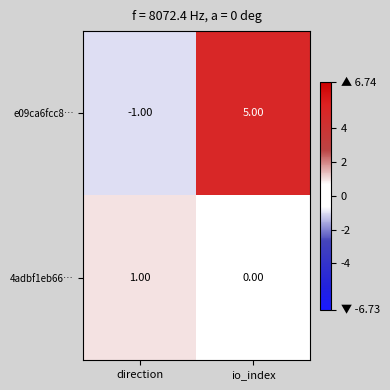

How many categories are shown in the chart?

2